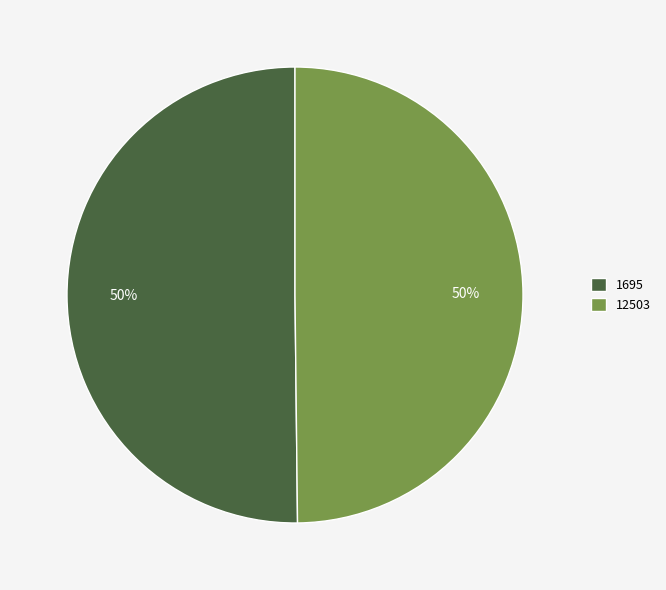

Is the sum of 12503 and 1695 greater than half?

Yes